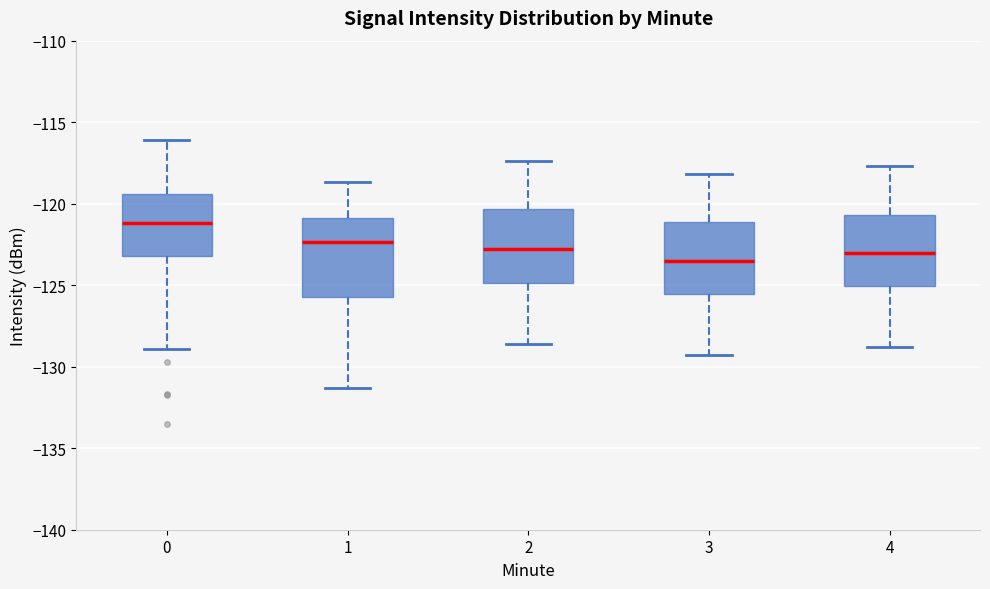

Where is the upper edge of the box at x = 0 on the y-axis? The values are not printed on the chart, so give them approximately, as read against the axis.

-119.5